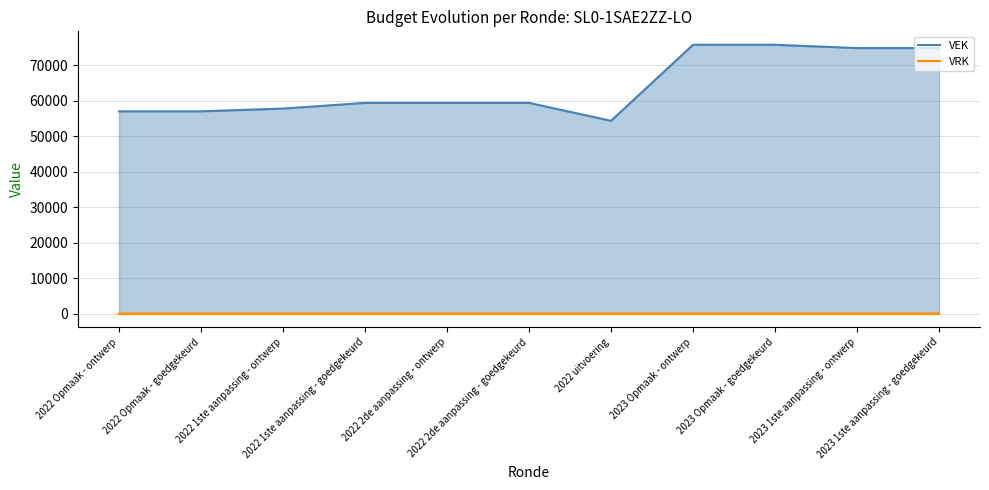

Rank the series by their maximum value, from highest to lowest.

VEK, VRK